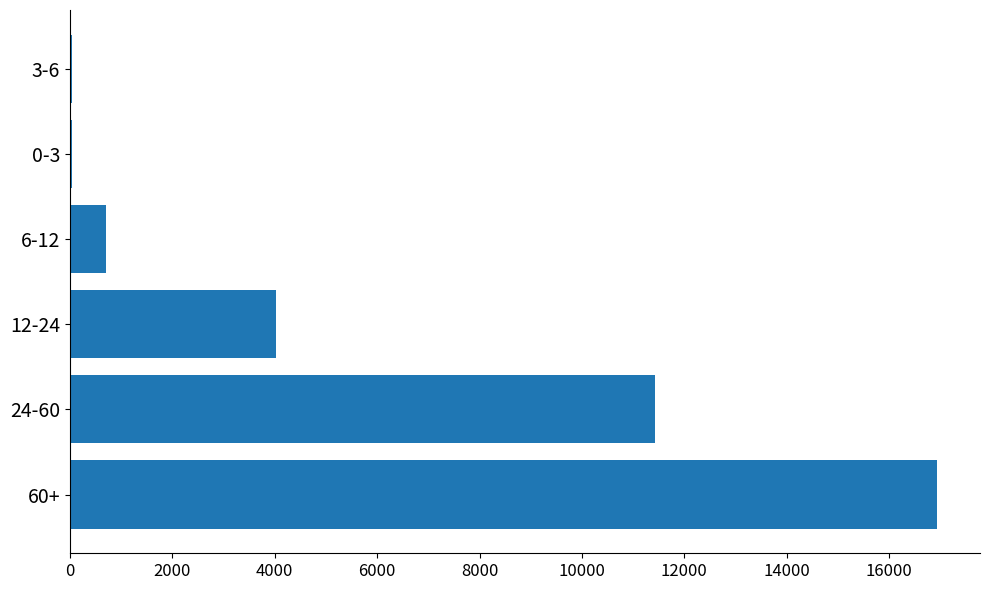

Which category has the highest value across all series?

60+